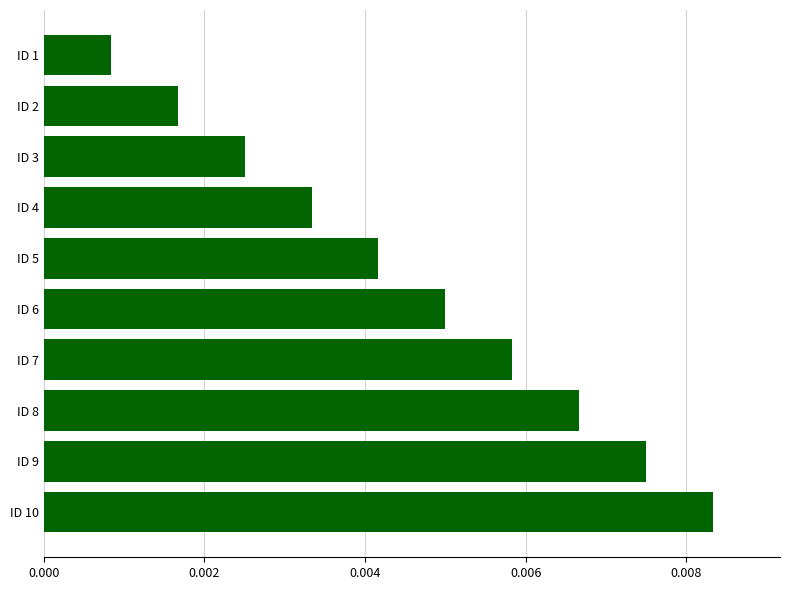

At which category does the chart reach its minimum across all series?

ID 1